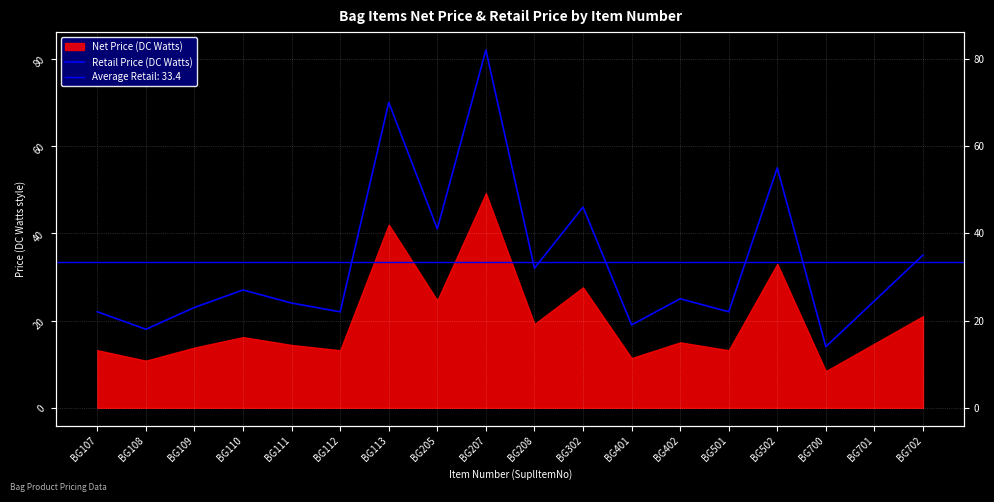

Which label corresponds to the largest value in the chart?

BG207